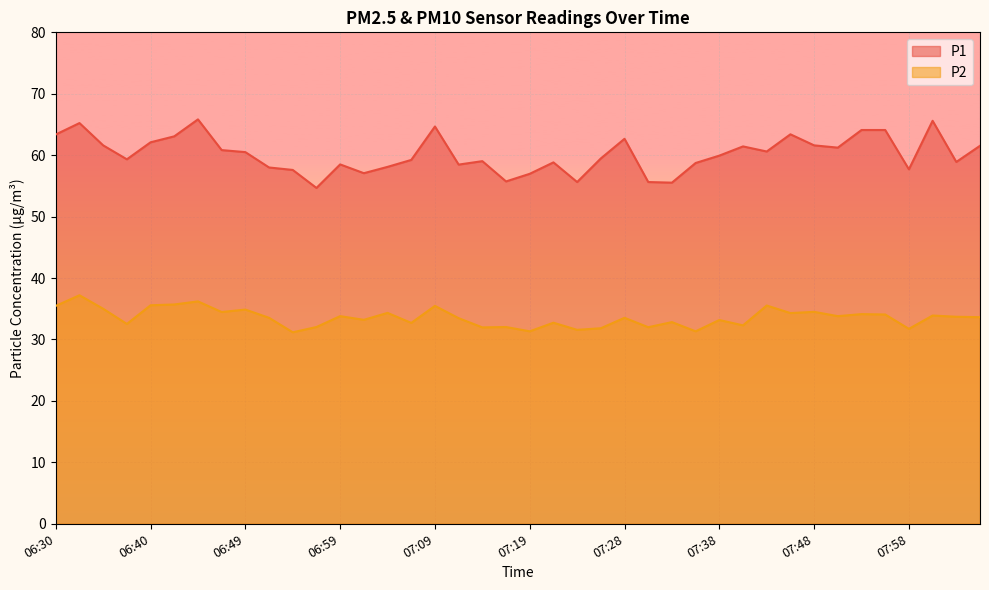

True or false: P1 has a value of 85.8 at 07:51.

False